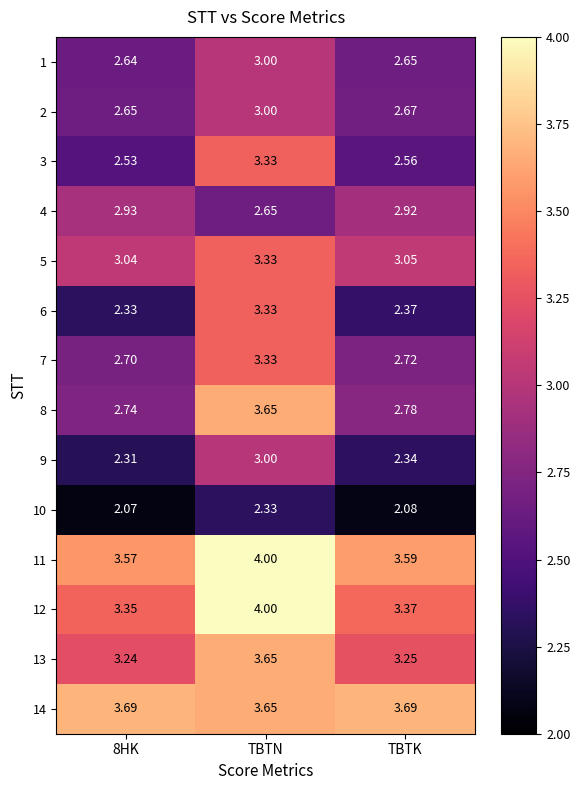

At how many categories does at least one series exceed 2?

3